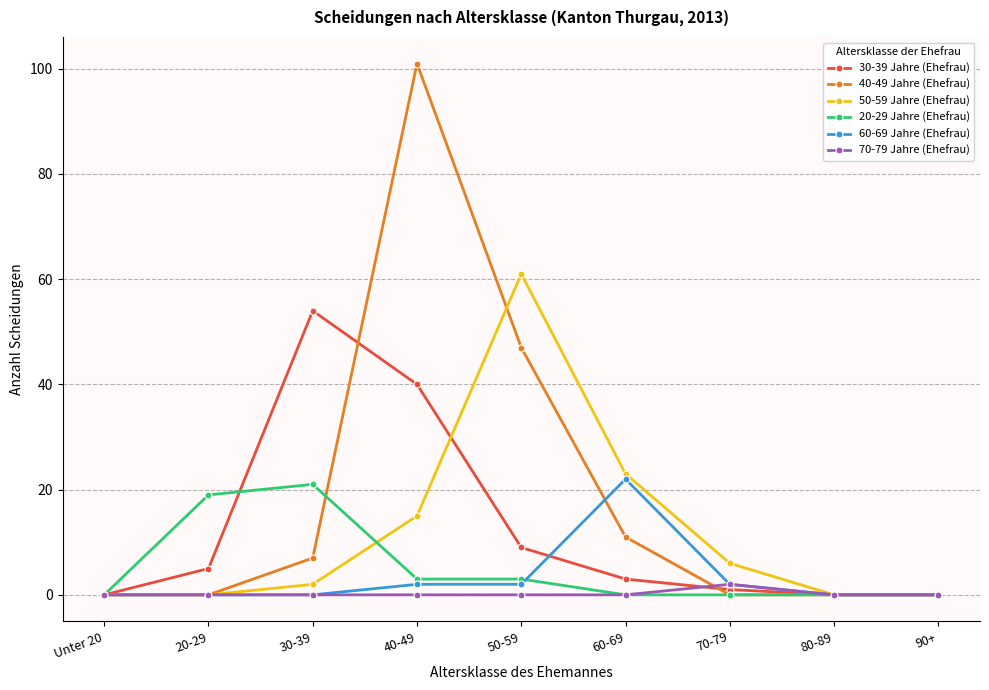

At which category is the sum across all series the highest?

40-49